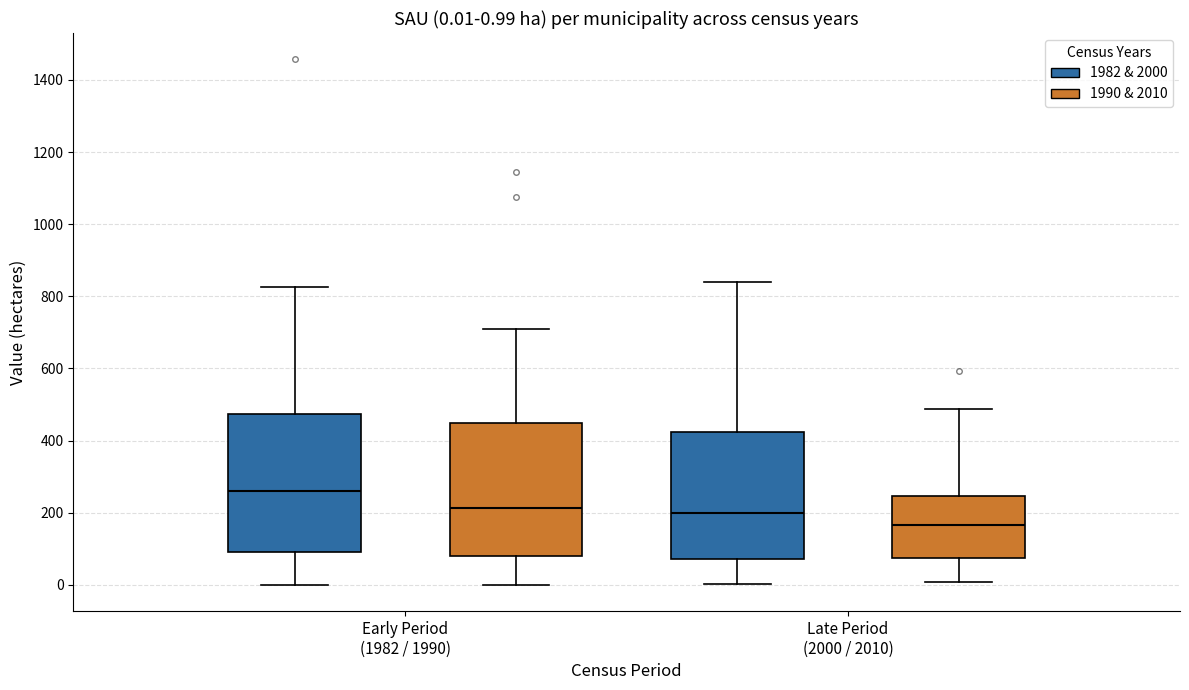

Which box's median line is the lowest?

Late Period (2000 / 2010) (1990 & 2010)